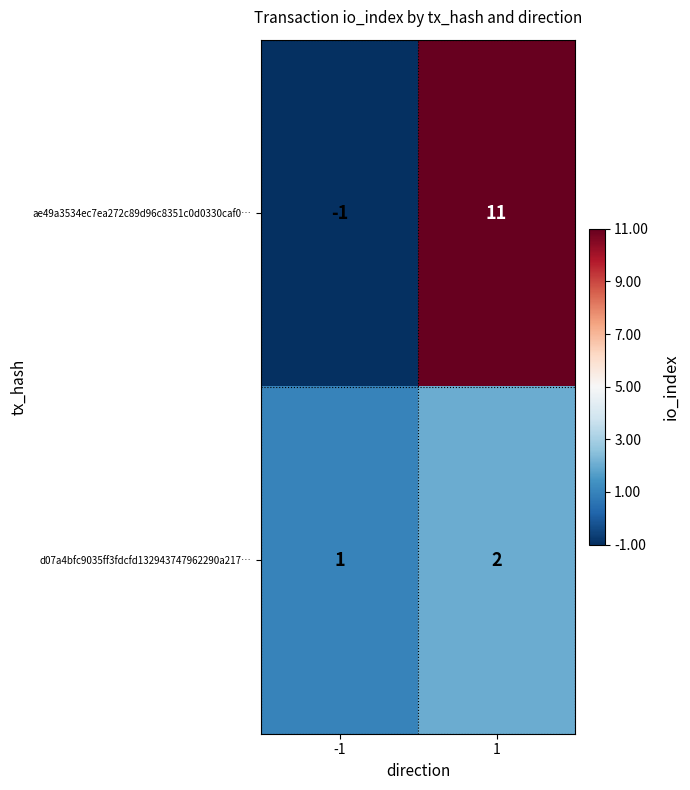

What is the sum of the d07a4bfc9035ff3fdcfd132943747962290a217… values at -1 and 1?

3